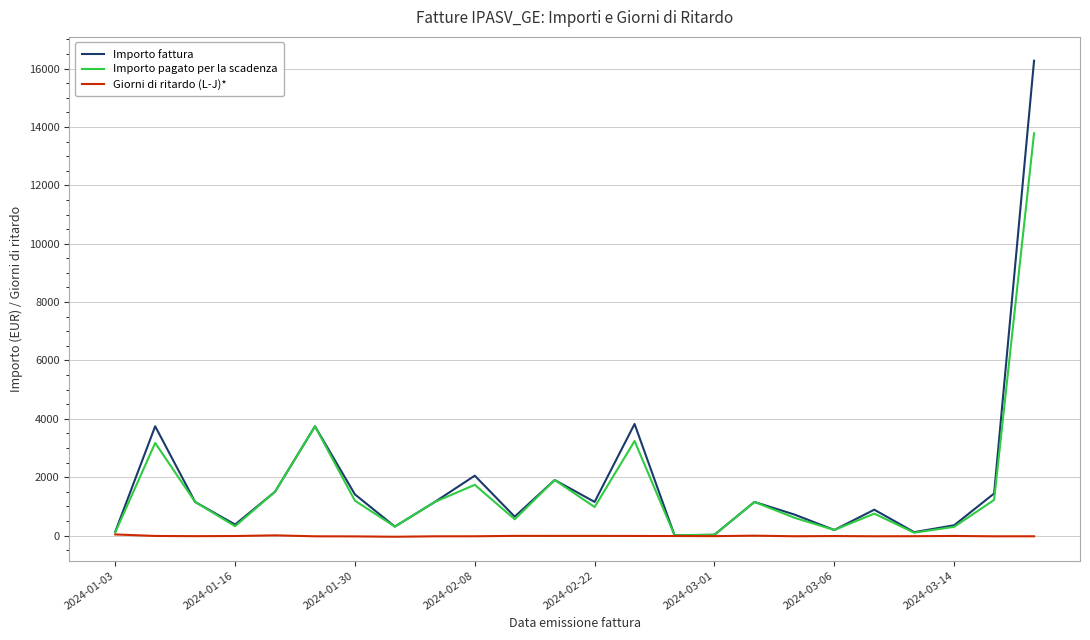

How many lines are shown in the chart?

3